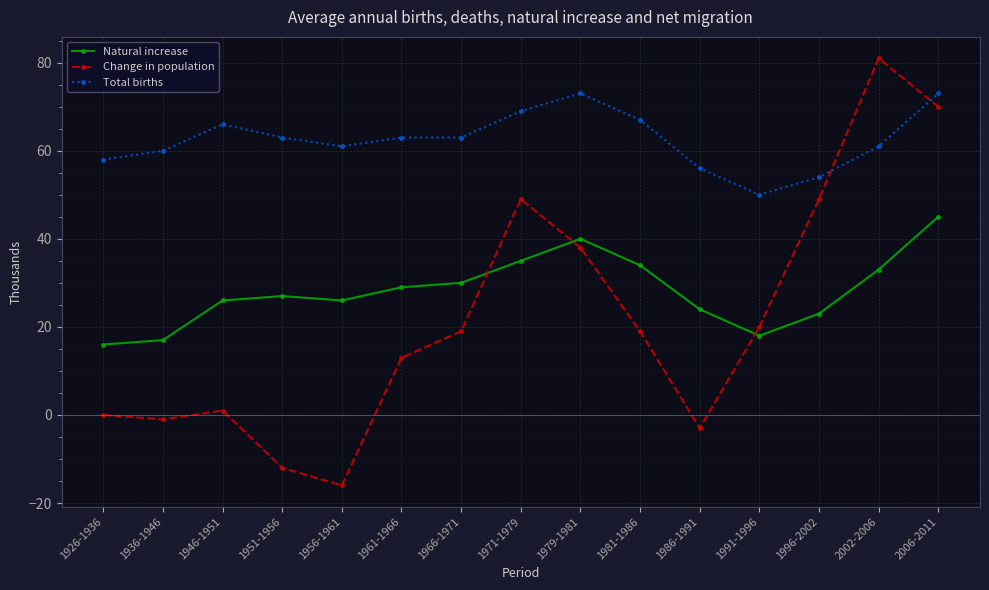

Between 1971-1979 and 1979-1981, which series saw the biggest shift?

Change in population